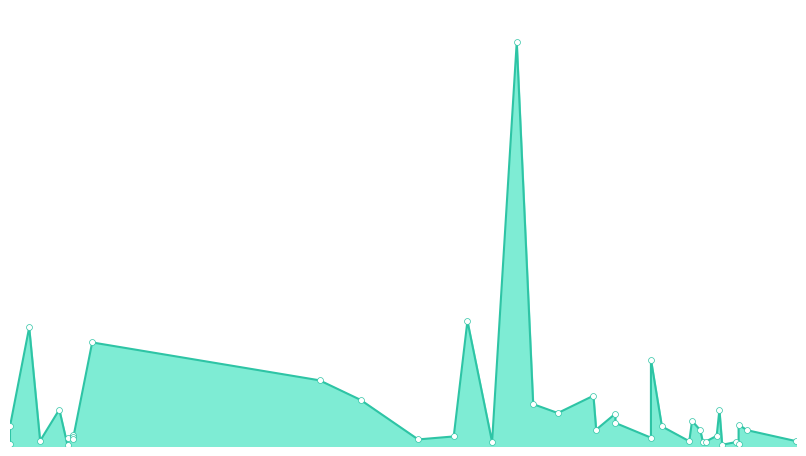

What is the change in value from 2022-11-22 to 2022-03-01?

-5065000